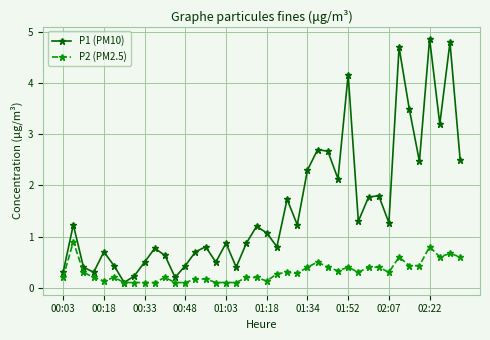

How many interior local valleys does the P1 (PM10) series have?

12